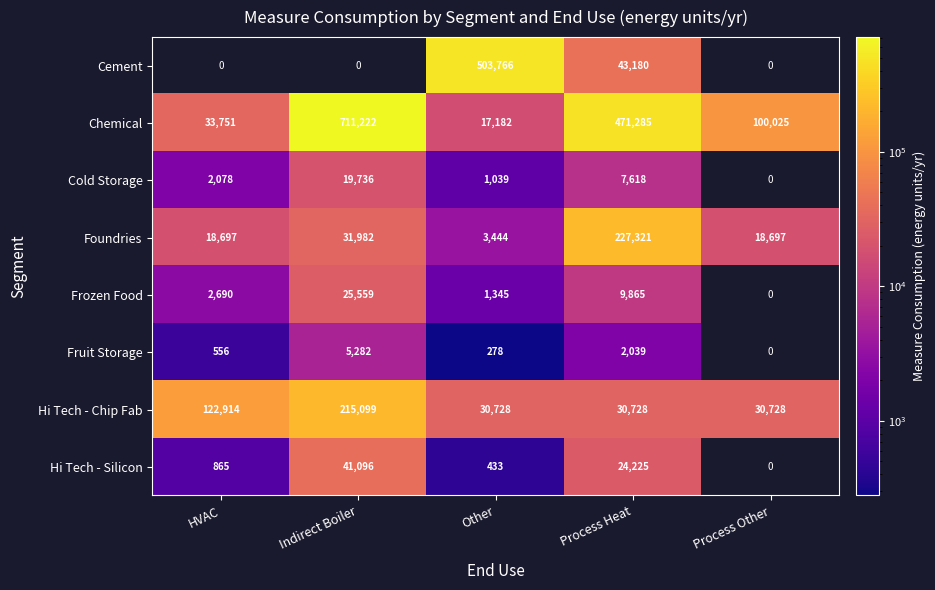

What is the sum of the Chemical values at HVAC and Indirect Boiler?

744973